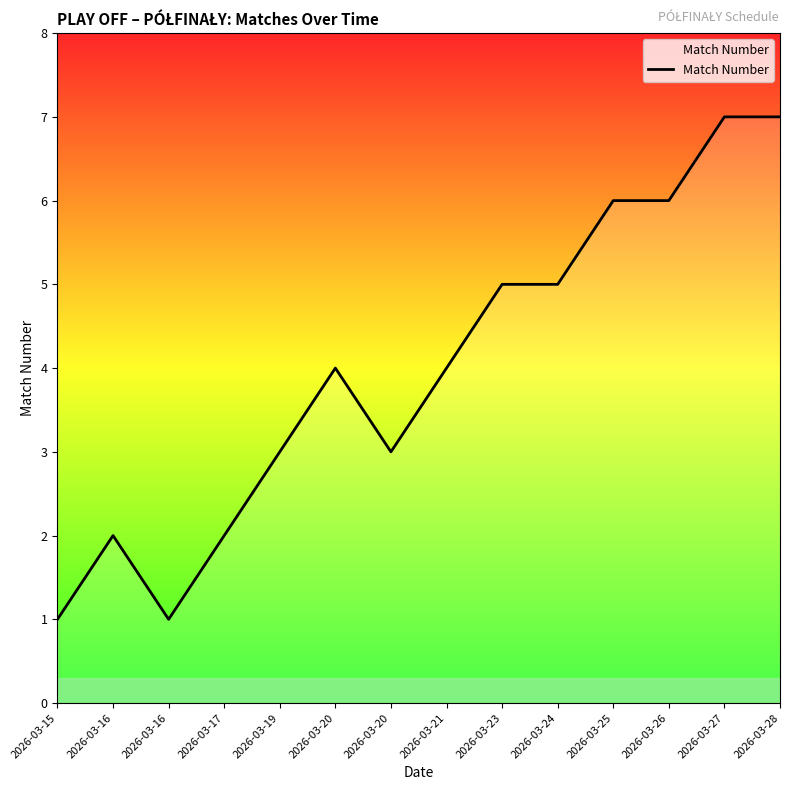

True or false: there are more than 2 points higher than both neighbors.

False